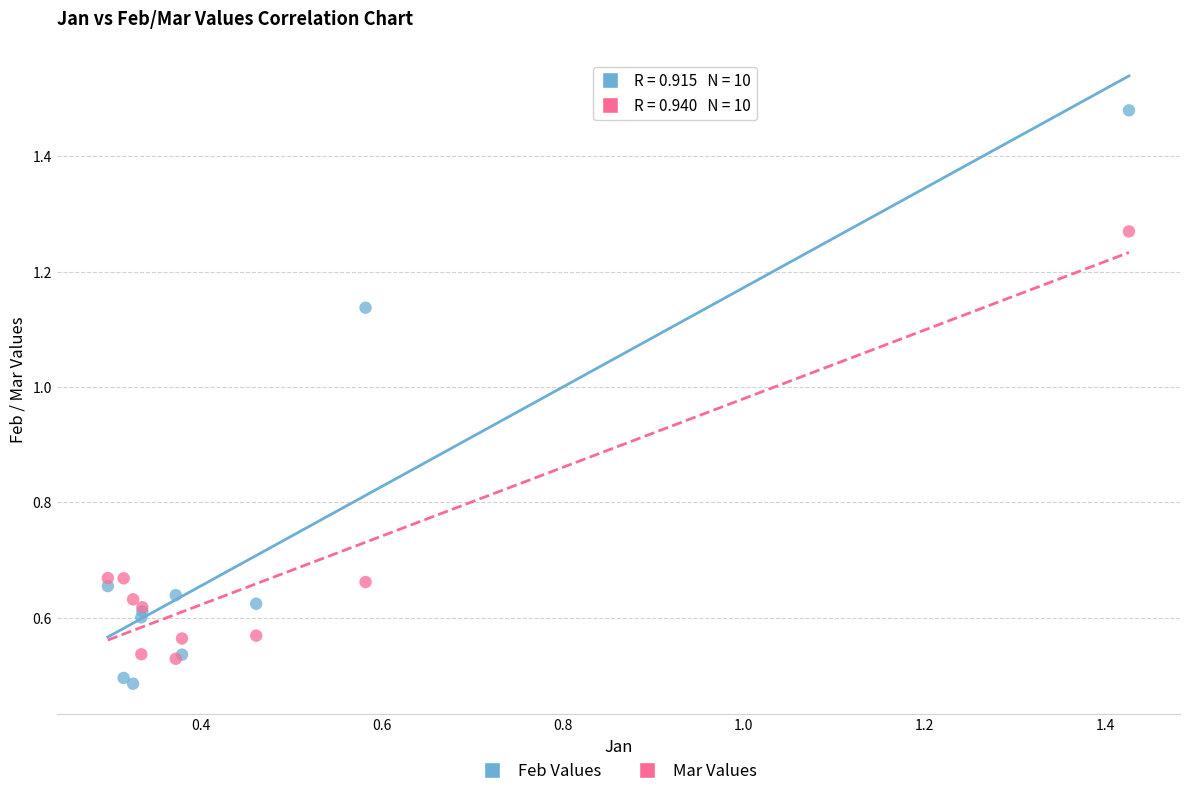

What are all the series names shown in the legend?

Feb Values, Mar Values